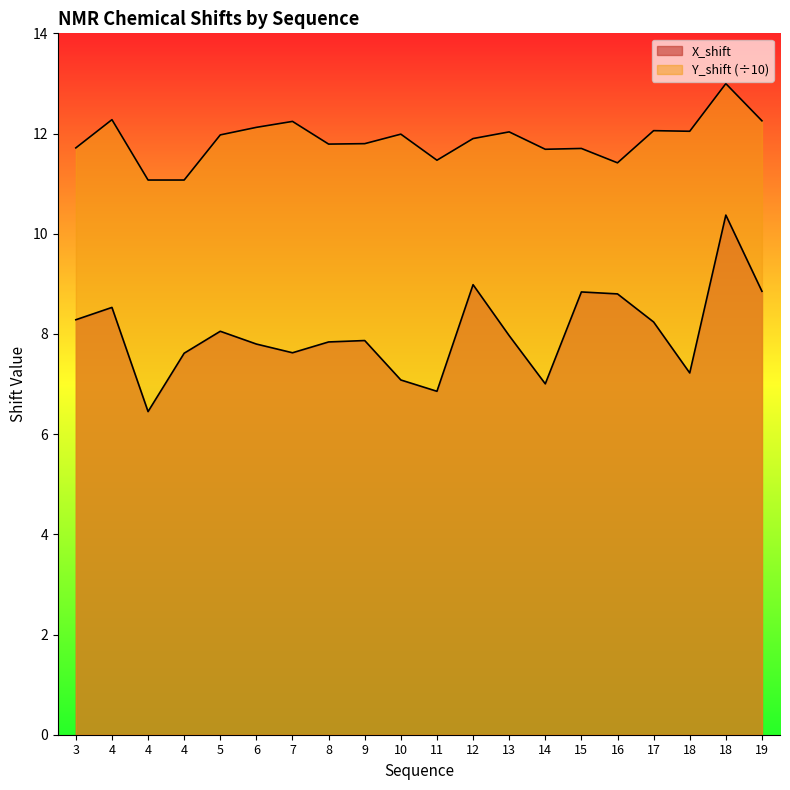

True or false: X_shift has a value of 2.0 at 11.

False